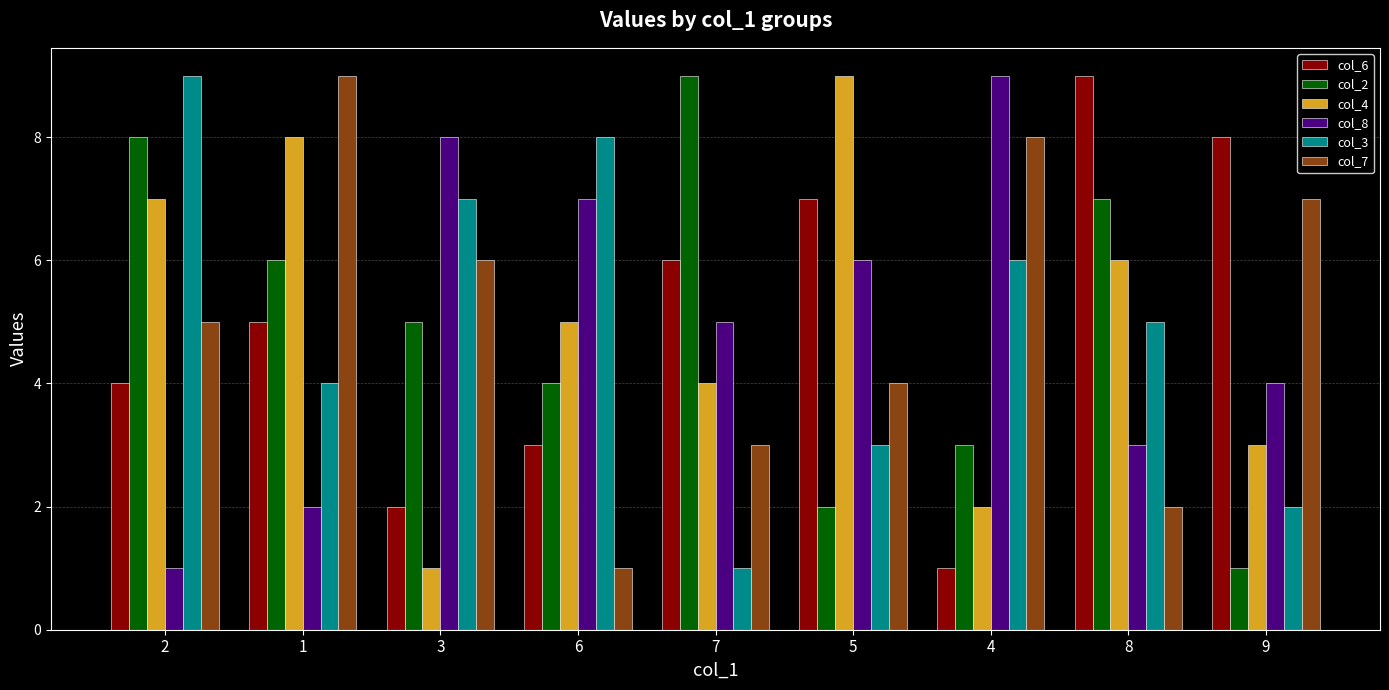

Rank the series at 5 from highest to lowest value.

col_4, col_6, col_8, col_7, col_3, col_2